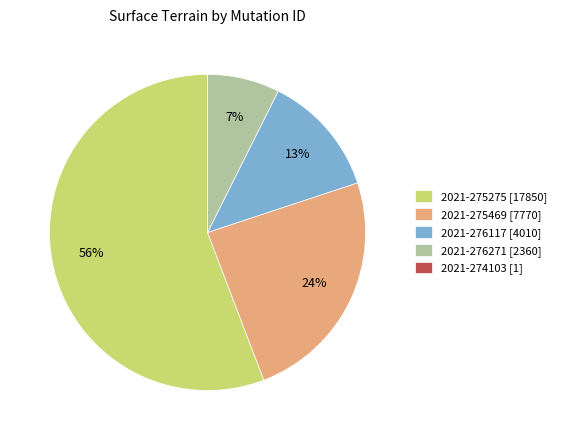

To the nearest percent, what percentage of the pie is 2021-276271?

7%